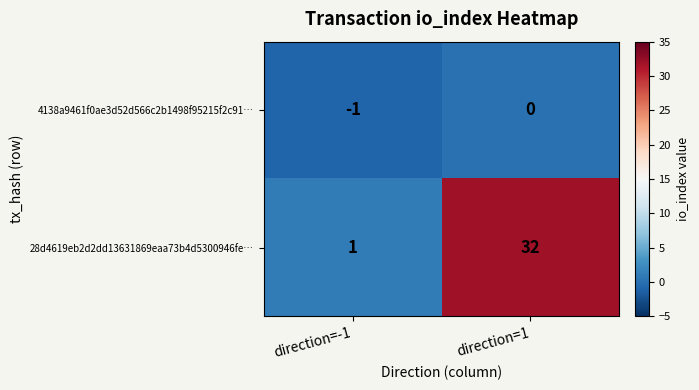

What is the difference between the maximum and minimum values in the 28d4619eb2d2dd13631869eaa73b4d5300946fe… series?

31